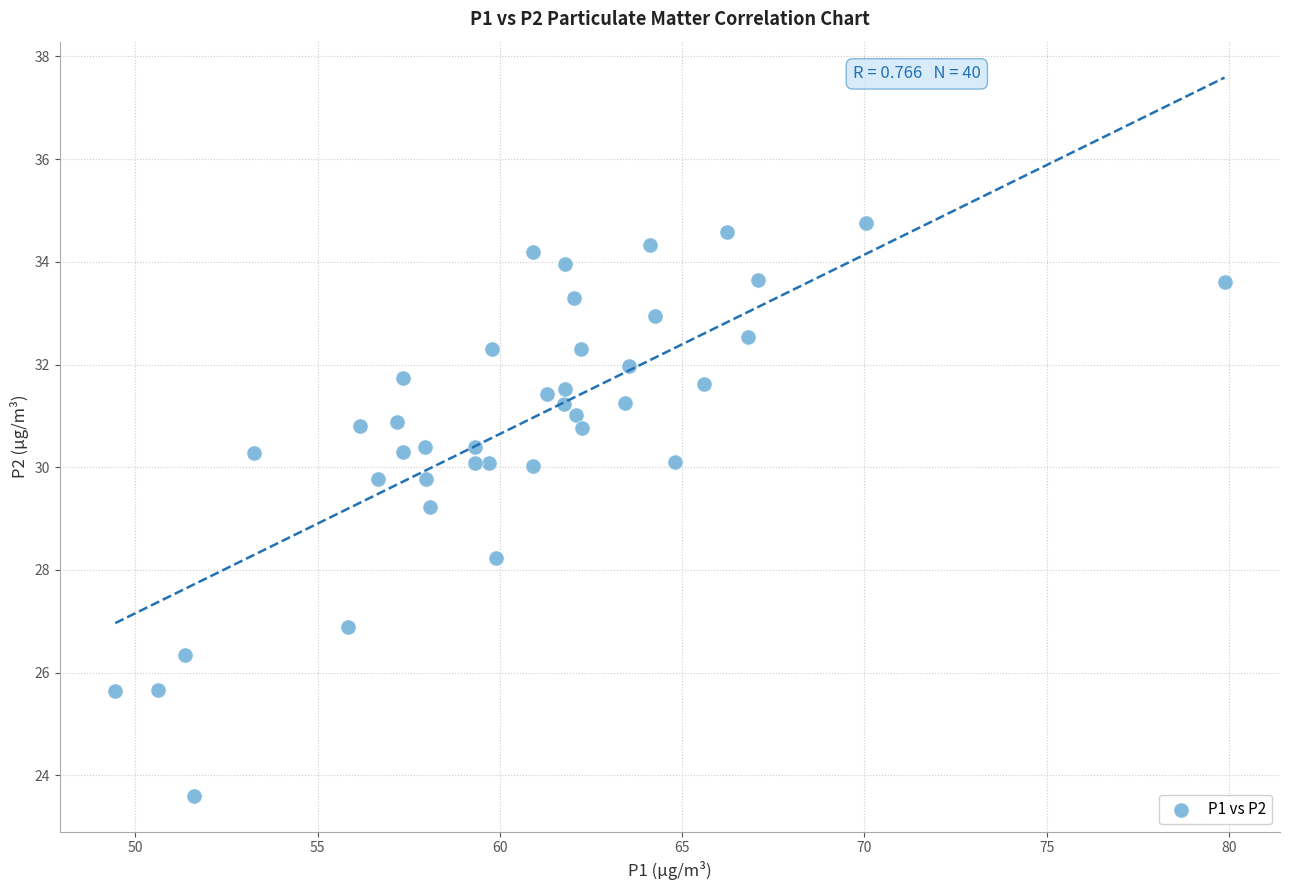

What is the range of X values (max minus min)?

30.4